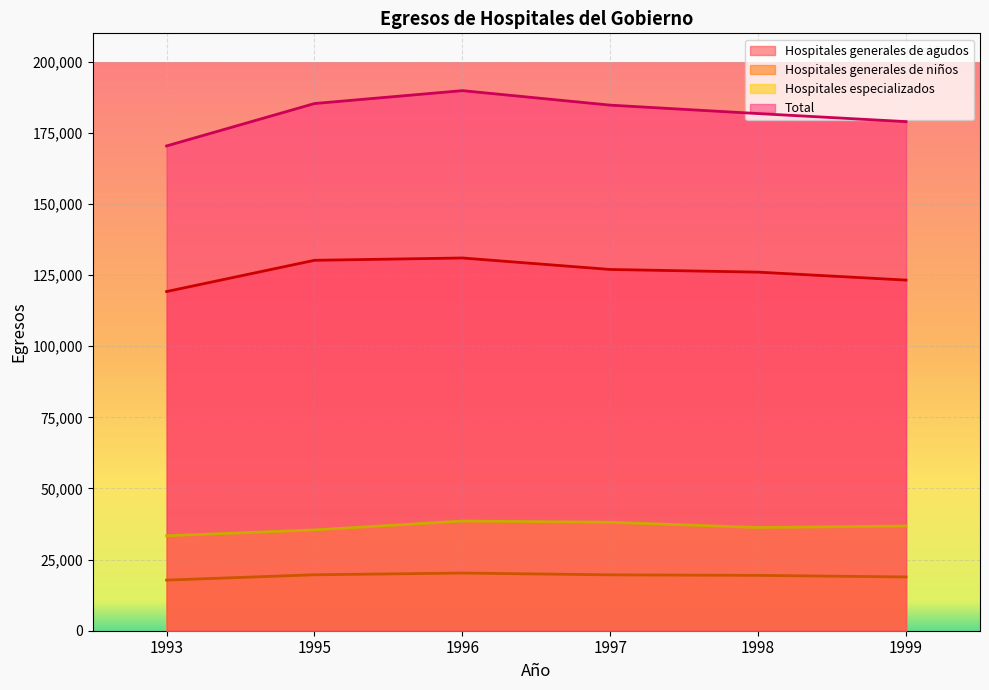

Which has a higher value, 1997 or 1999?

1997